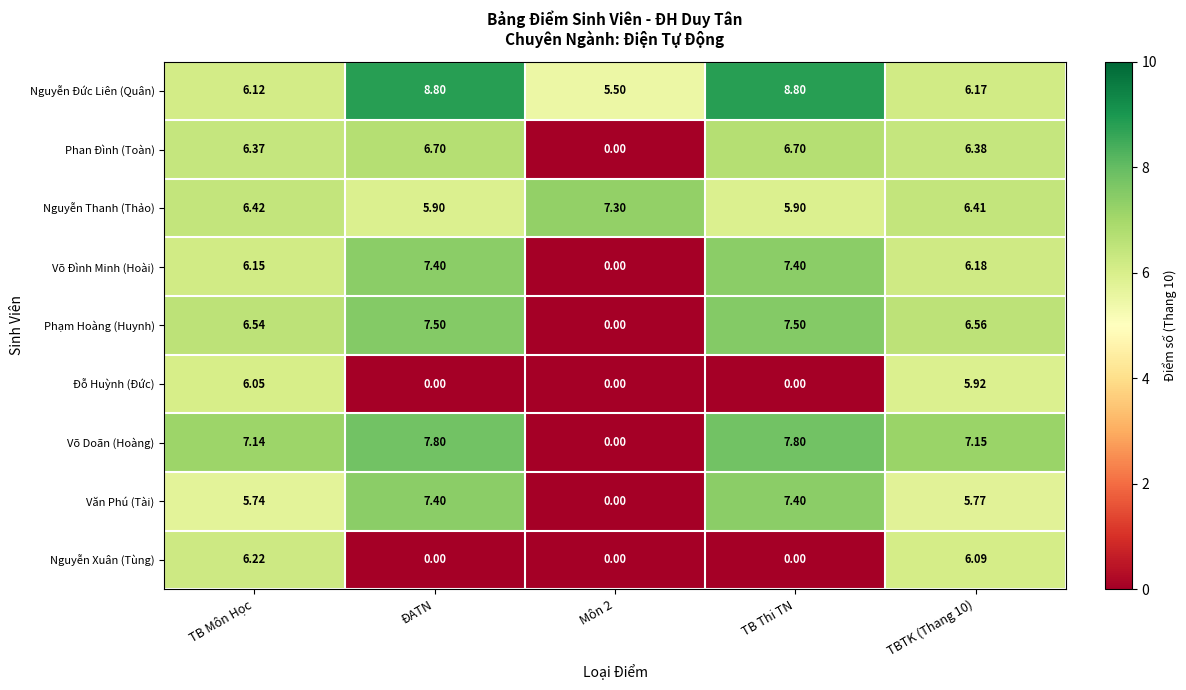

Between TB Môn Học and ĐATN, which series saw the biggest shift?

Nguyễn Xuân (Tùng)